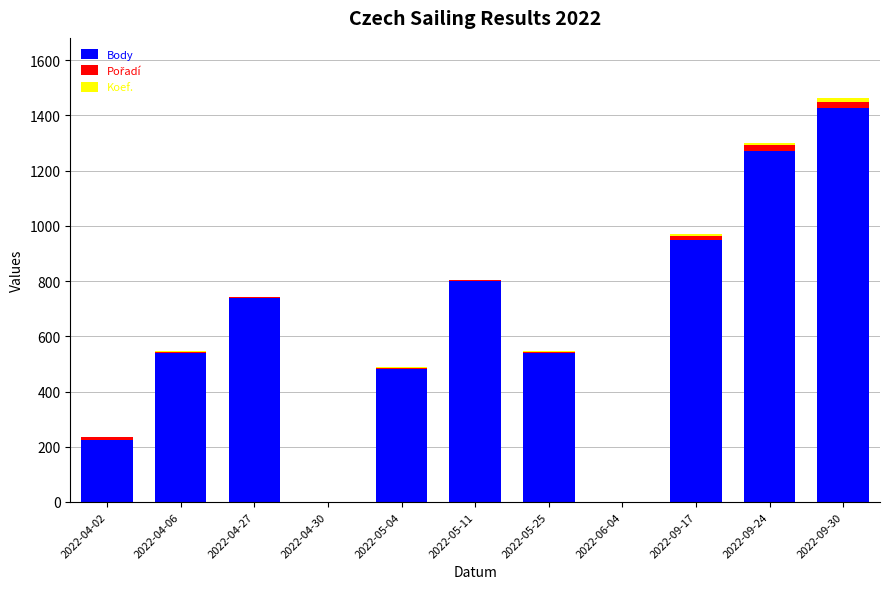

The Body series shows -713 at 2022-04-30. True or false?

False